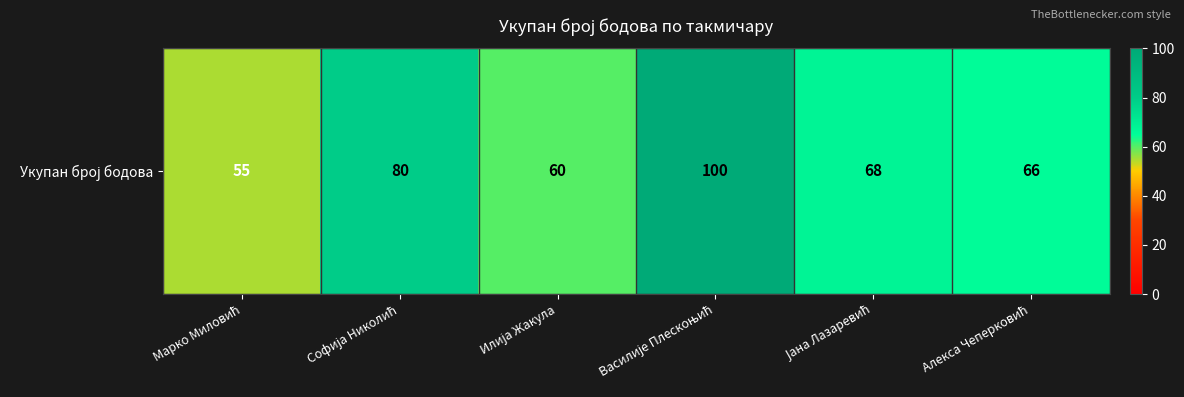

True or false: the data shows 18 at Илија Жакула.

False